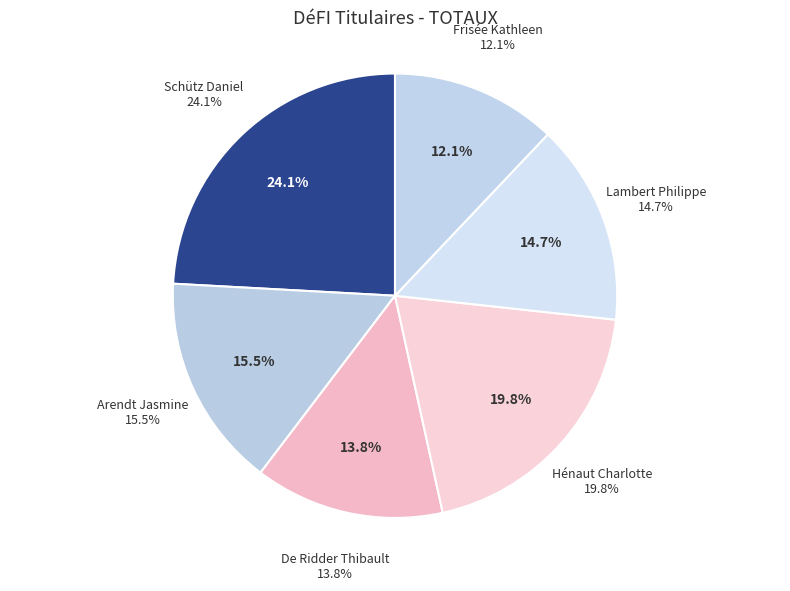

To the nearest percent, what percentage of the pie is Arendt Jasmine?

16%